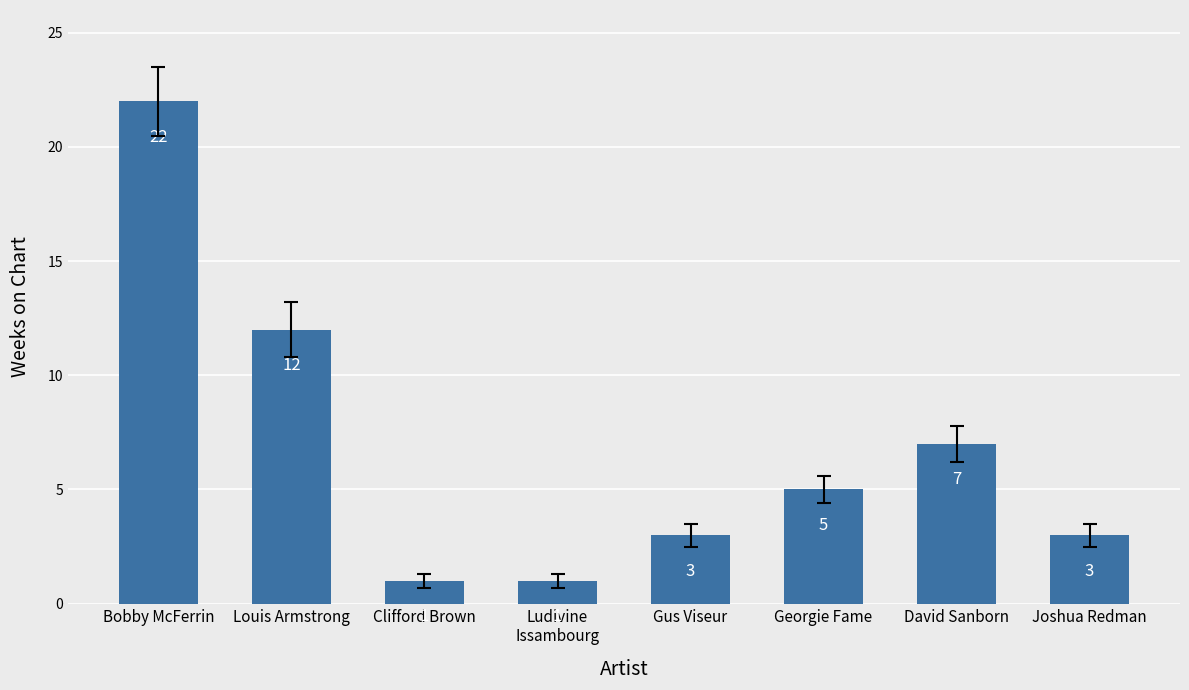

What is the sum of all values?

54